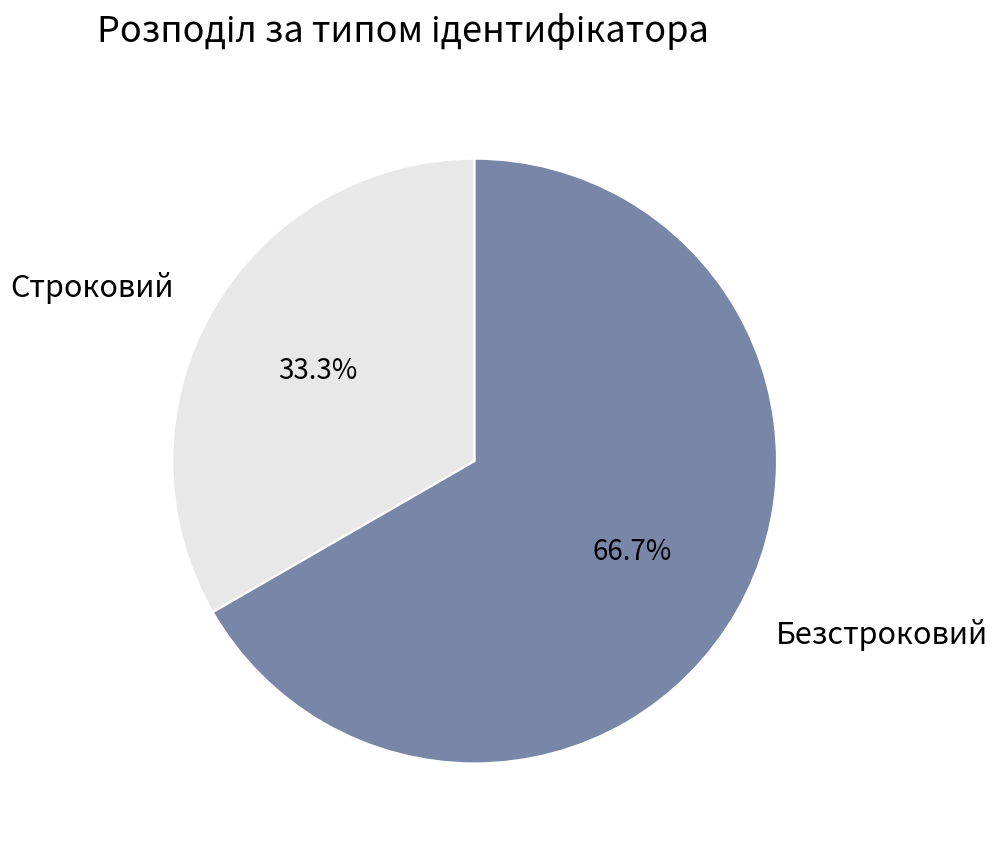

Combined, do Строковий and Безстроковий account for over 50%?

Yes